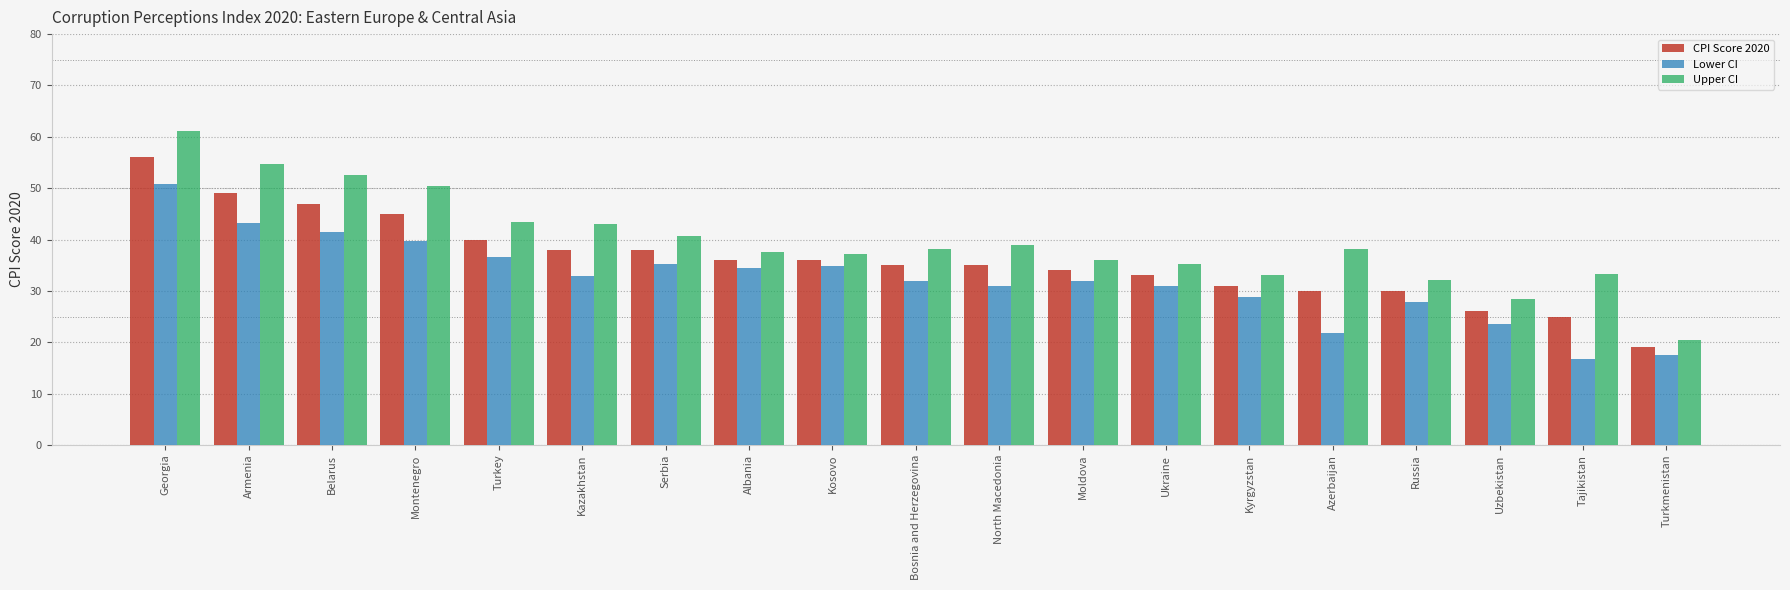

What is the difference between the maximum and minimum values in the Lower CI series?

34.2